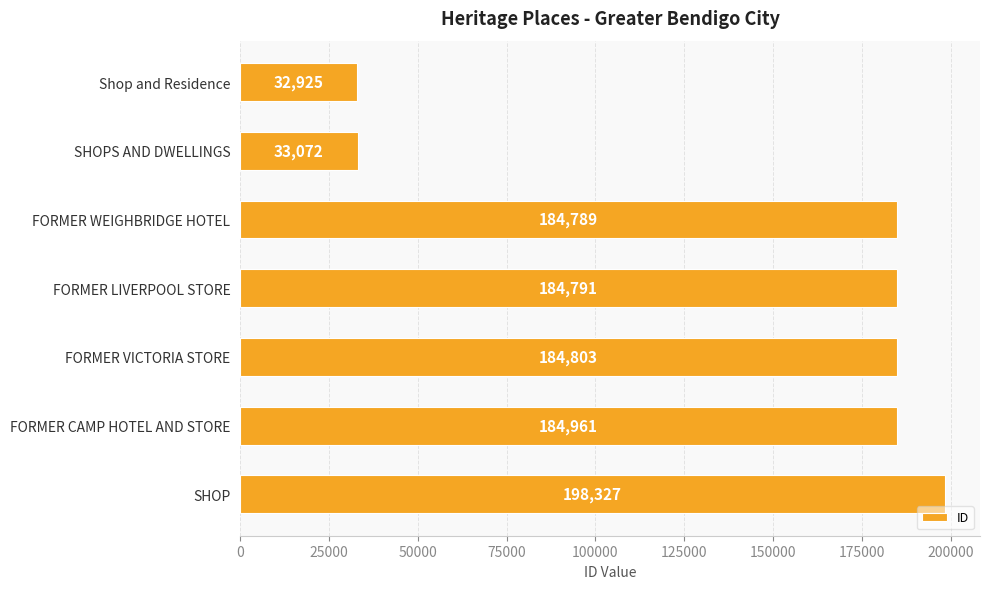

What is the difference between the maximum and minimum values?

165402